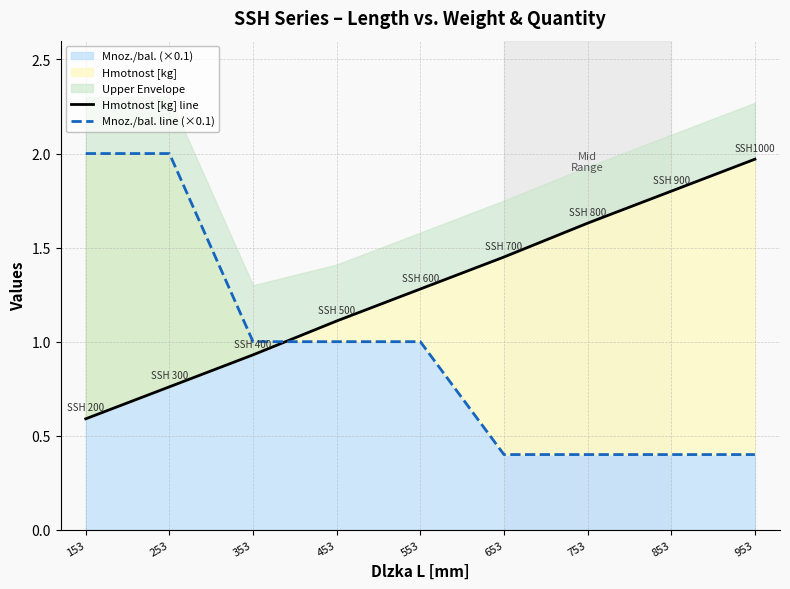

What is the maximum value for Mnoz./bal. (×0.1)?

2.0